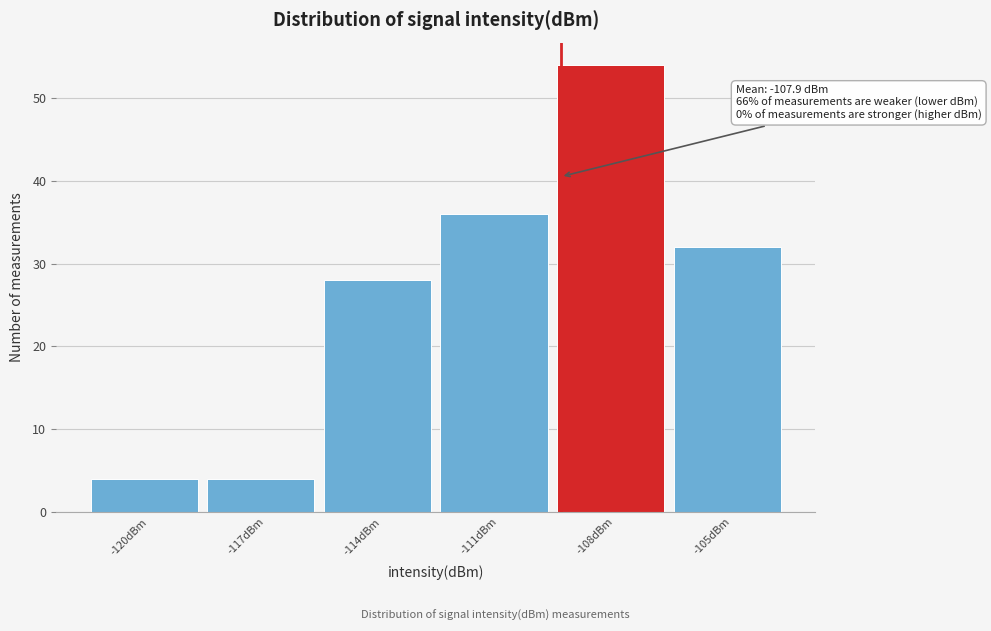

Reading left to right, what are all the values shown in this chart?

-120dBm=4	-117dBm=4	-114dBm=28	-111dBm=36	-108dBm=54	-105dBm=32